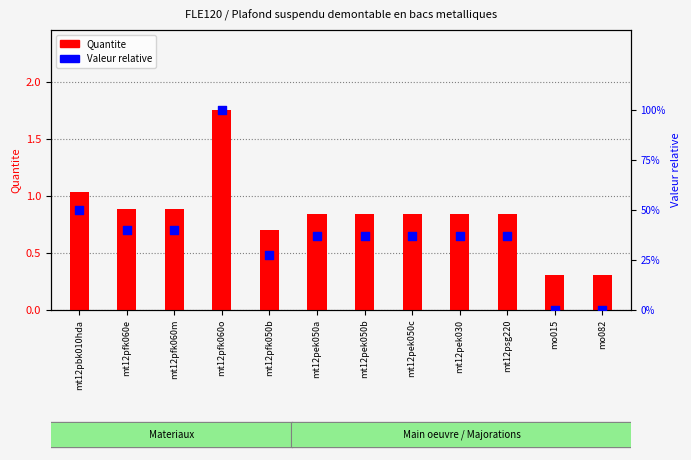

At which category is the sum across all series the highest?

mt12pfk060o